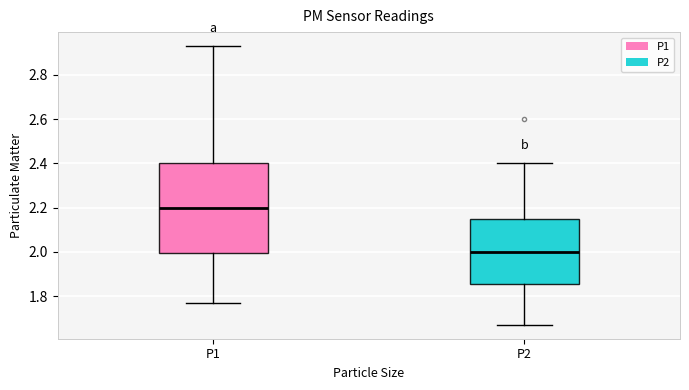

Reading left to right, read every box against the y-axis: the position of its median line, the range the box covers, and the ends of its whiskers. The values are not printed on the chart, so give them approximately, as read against the axis.

P1: median 2.20, box 2.00 to 2.40, whiskers 1.78 to 2.94
P2: median 2.00, box 1.86 to 2.14, whiskers 1.68 to 2.40